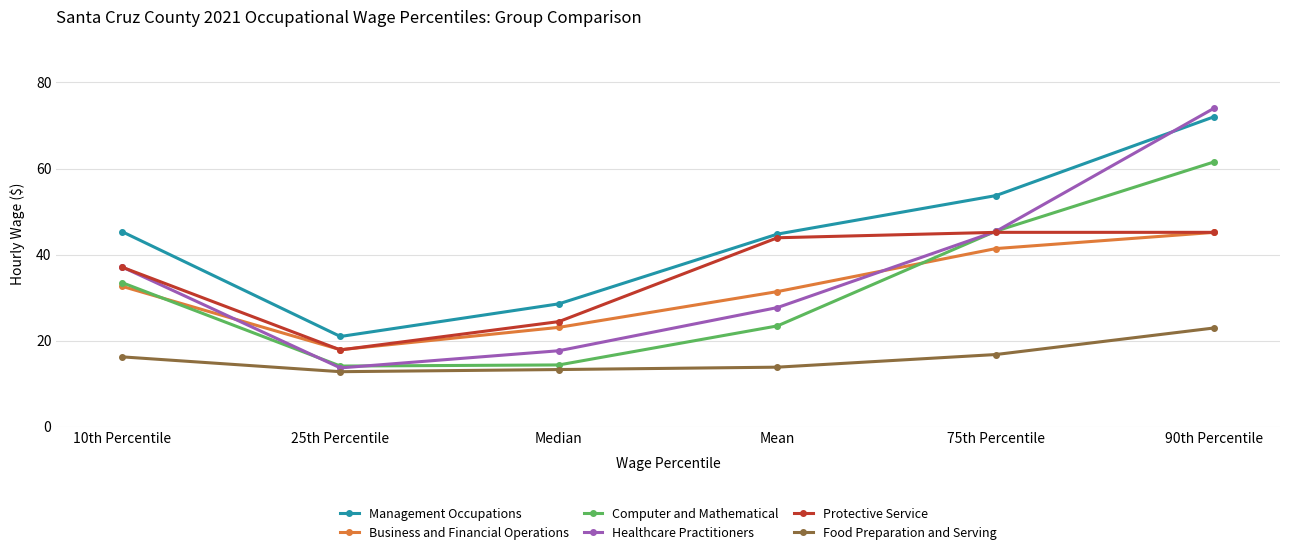

In Protective Service, how many points are lower than both neighbors (excluding endpoints)?

1